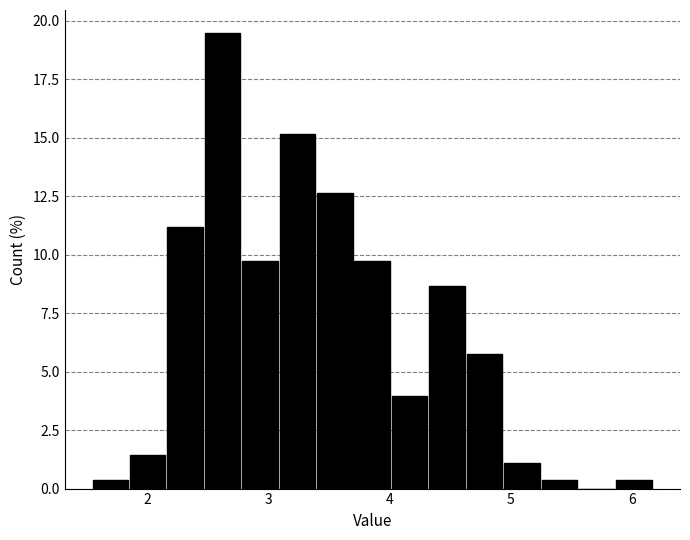

Around what value on the x-axis is the tallest bar? Give the approximate position of its centre, as read against the axis.

2.6